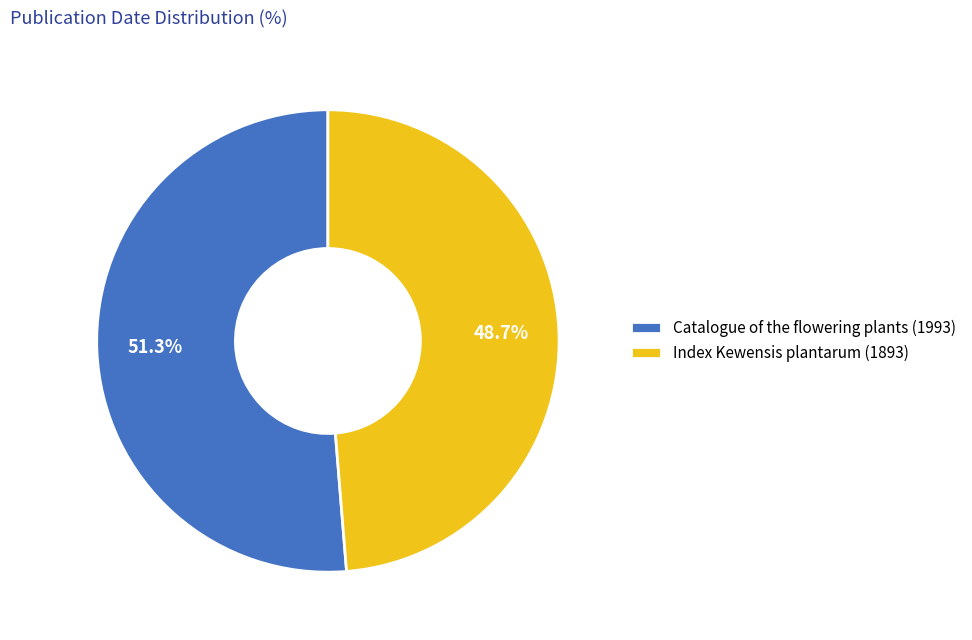

Do Index Kewensis plantarum (1893) and Catalogue of the flowering plants (1993) together represent more than half of the pie?

Yes